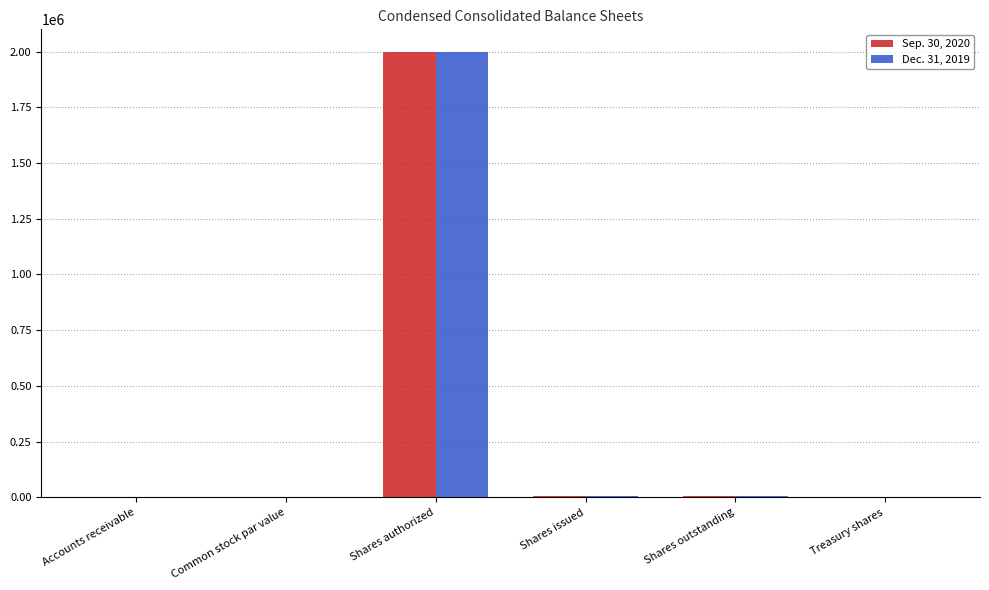

What is the maximum value for Dec. 31, 2019?

2000000.0